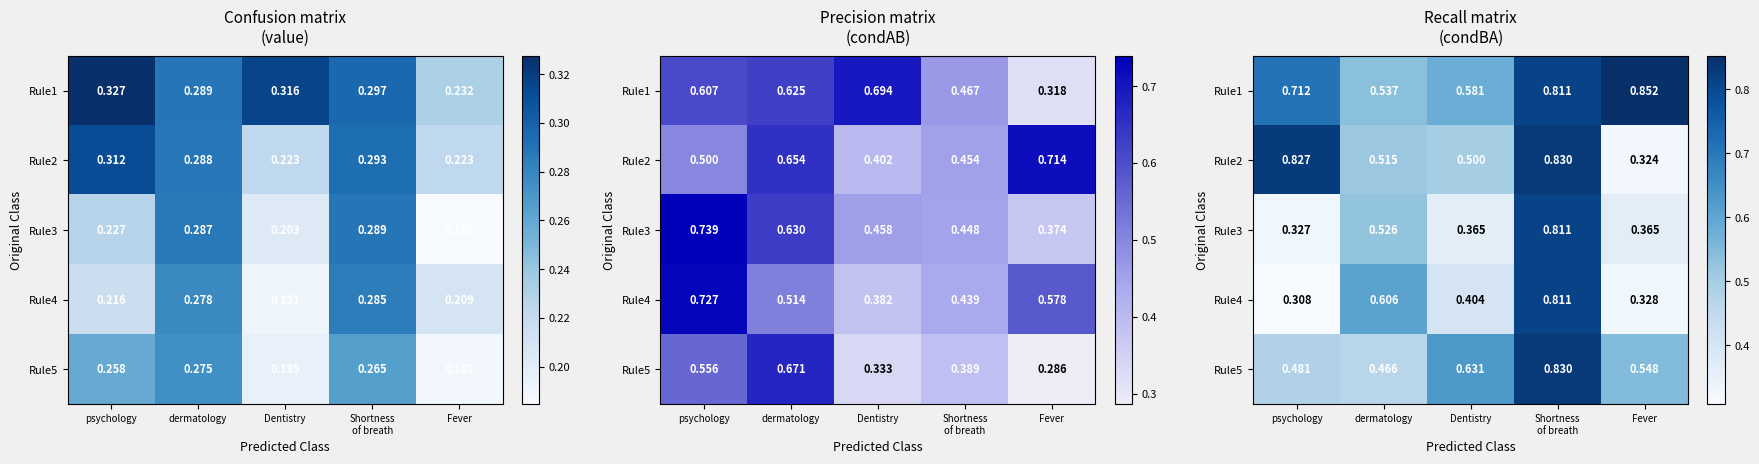

True or false: Rule5 has a value of 0.5 at Fever.

True